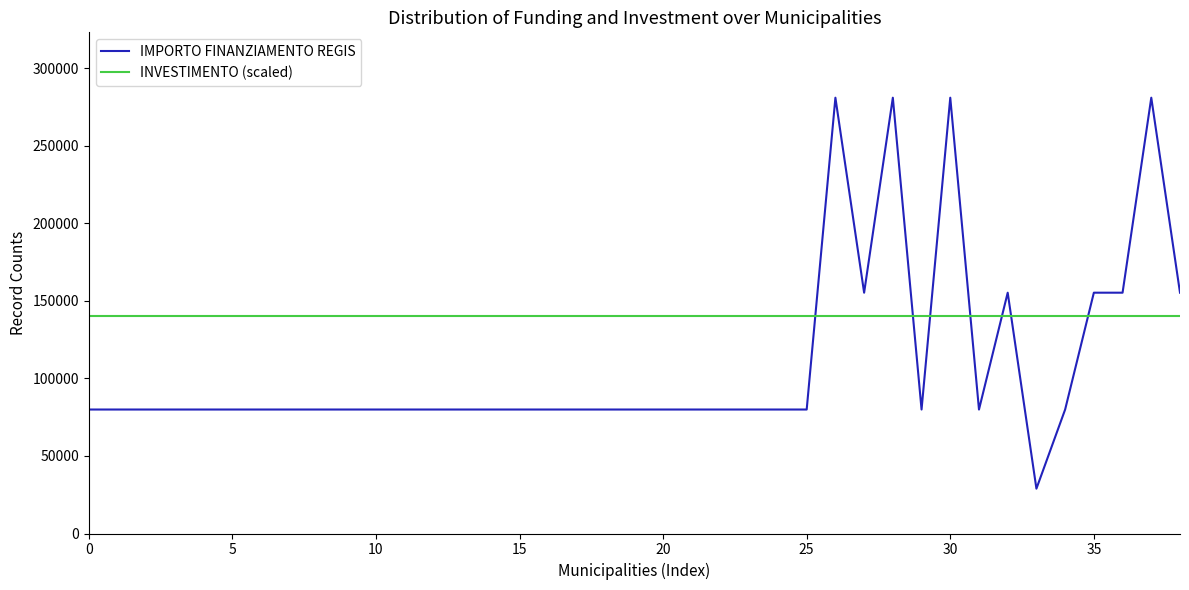

Which series ends up on top after the final intersection of IMPORTO FINANZIAMENTO REGIS and INVESTIMENTO (scaled)?

IMPORTO FINANZIAMENTO REGIS